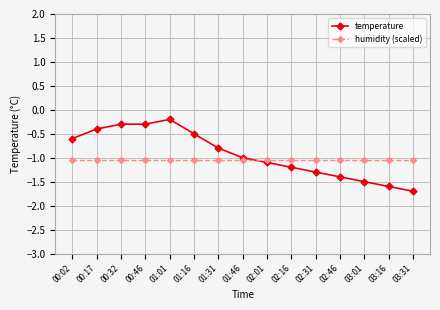

Which series has the widest spread of values?

temperature